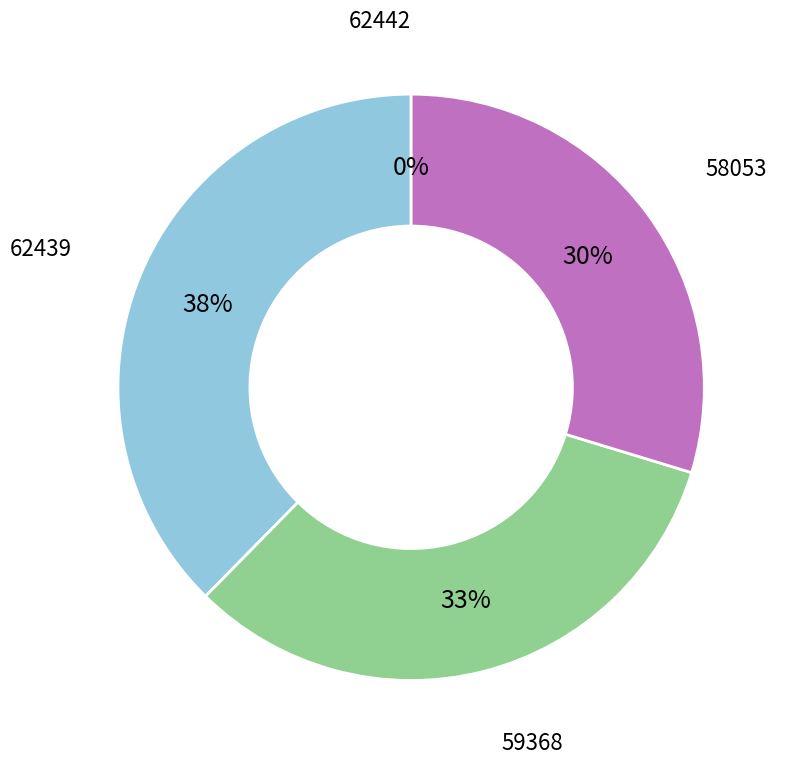

What is the ratio of the value at 58053 to the value at 62439?

0.8